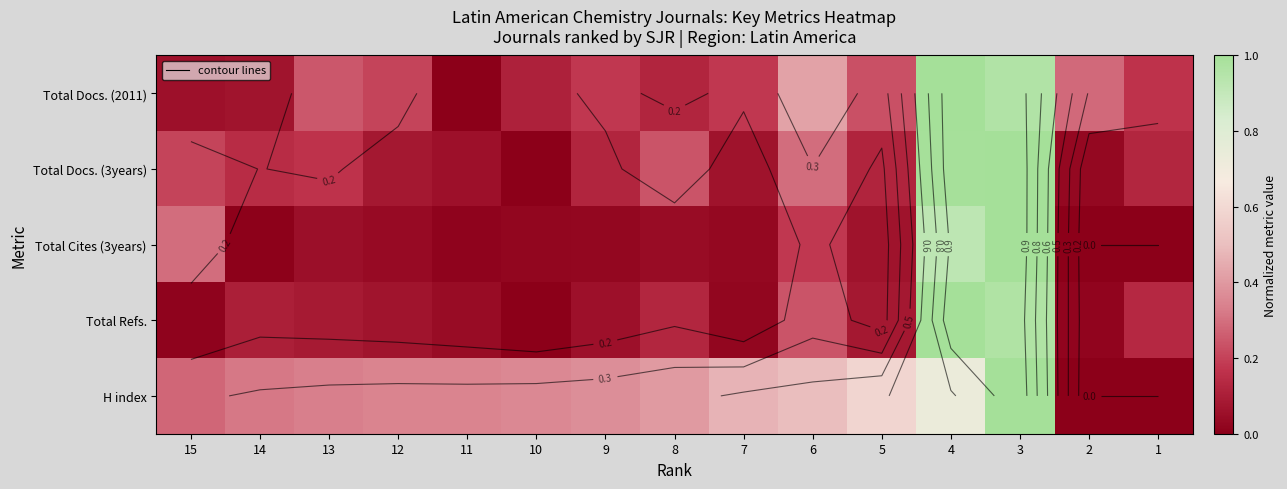

Between 9 and 4, which is larger?

4